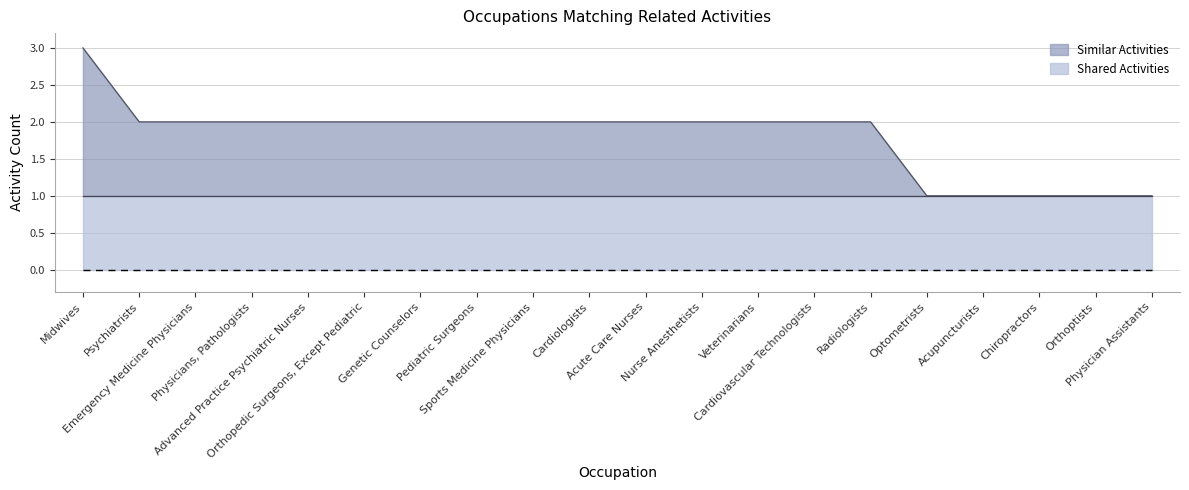

Rank the categories by value from lowest to highest.

Optometrists, Acupuncturists, Chiropractors, Orthoptists, Physician Assistants, Psychiatrists, Emergency Medicine Physicians, Physicians, Pathologists, Advanced Practice Psychiatric Nurses, Orthopedic Surgeons, Except Pediatric, Genetic Counselors, Pediatric Surgeons, Sports Medicine Physicians, Cardiologists, Acute Care Nurses, Nurse Anesthetists, Veterinarians, Cardiovascular Technologists, Radiologists, Midwives